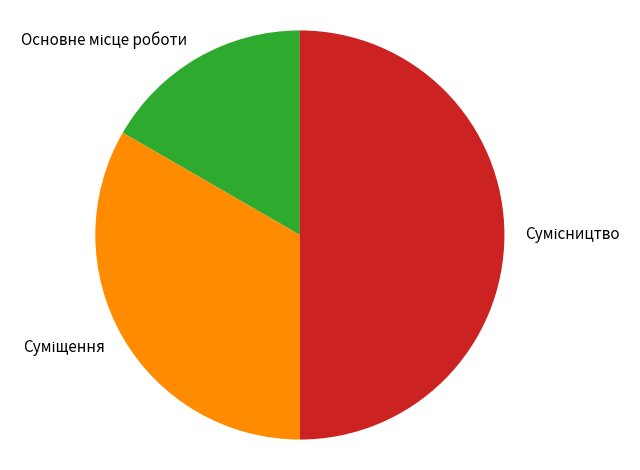

How many segments does this pie chart have?

3